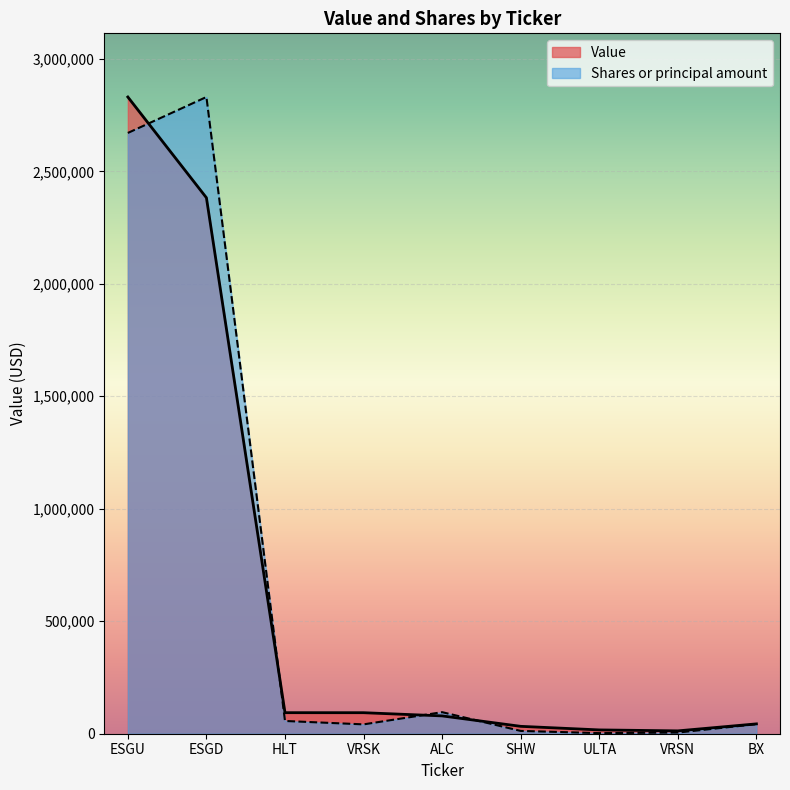

The Shares or principal amount series shows 11133.8 at VRSK. True or false?

False